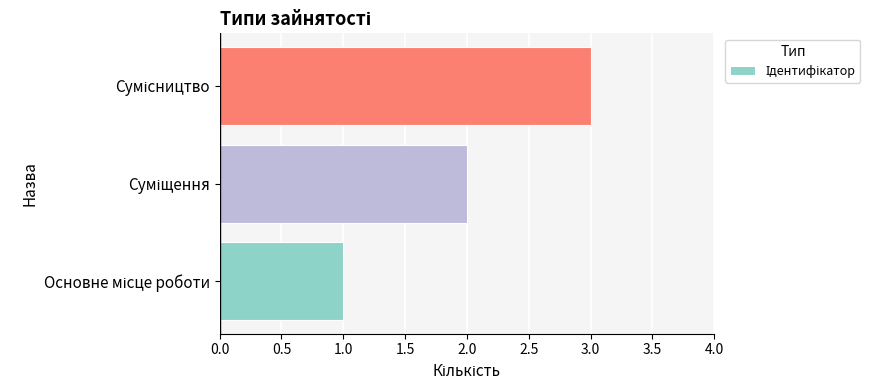

What is the sum of all values?

6